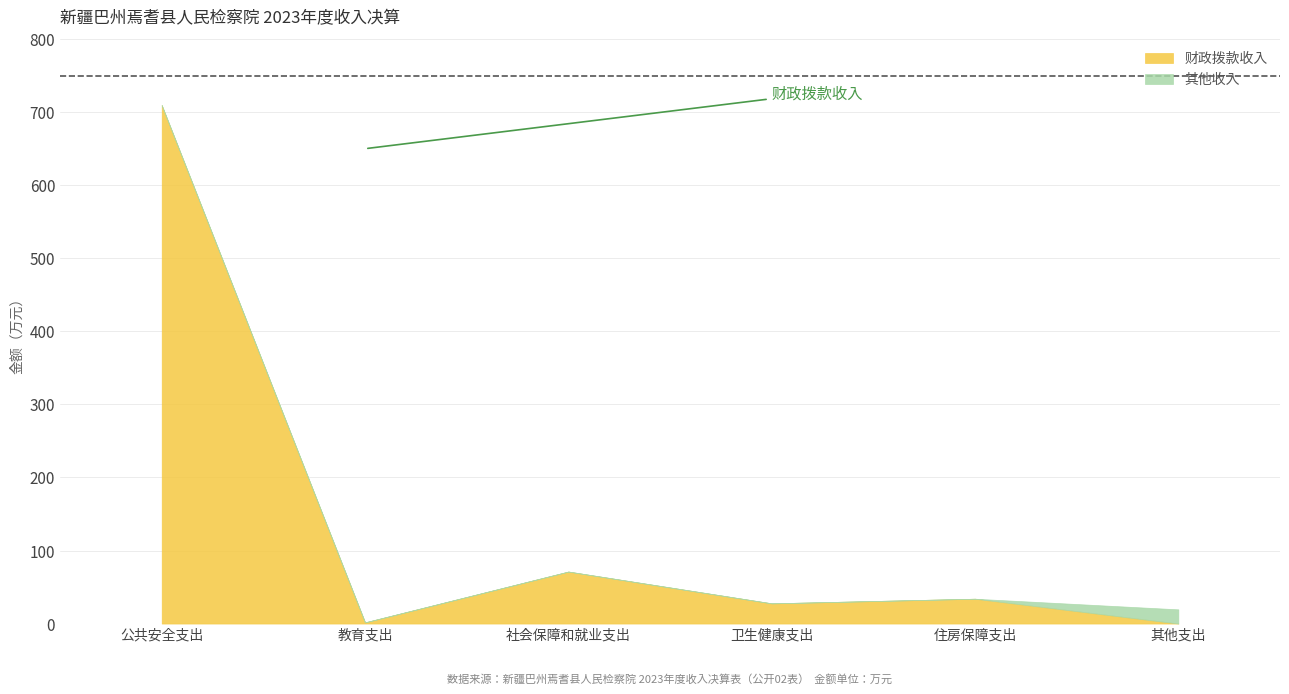

The 财政拨款收入 series shows 2.2 at 教育支出. True or false?

False